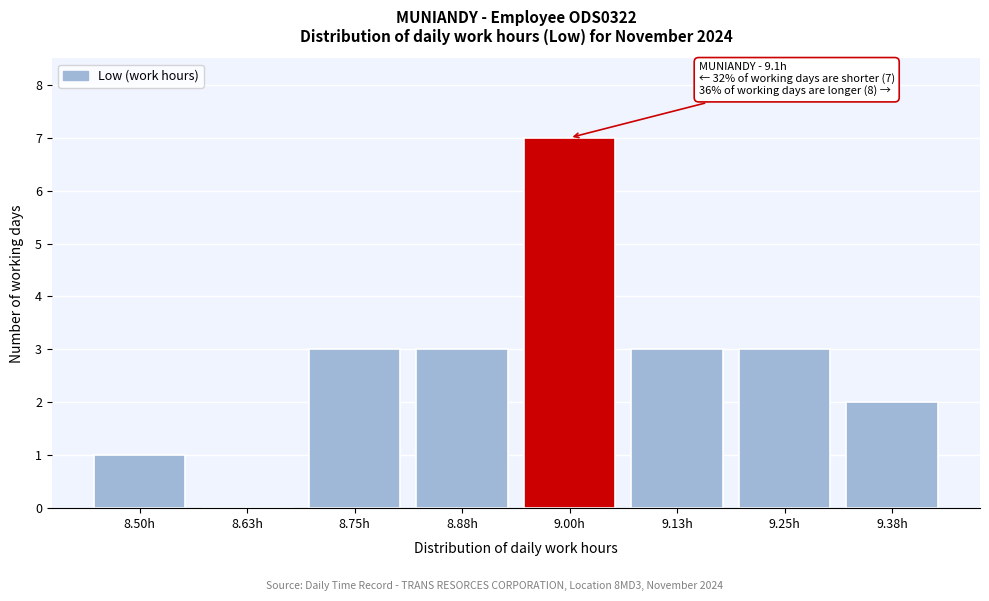

Reading right to left, extract all data points from this chart.

9.38h=2	9.25h=3	9.13h=3	9.00h=7	8.88h=3	8.75h=3	8.63h=0	8.50h=1